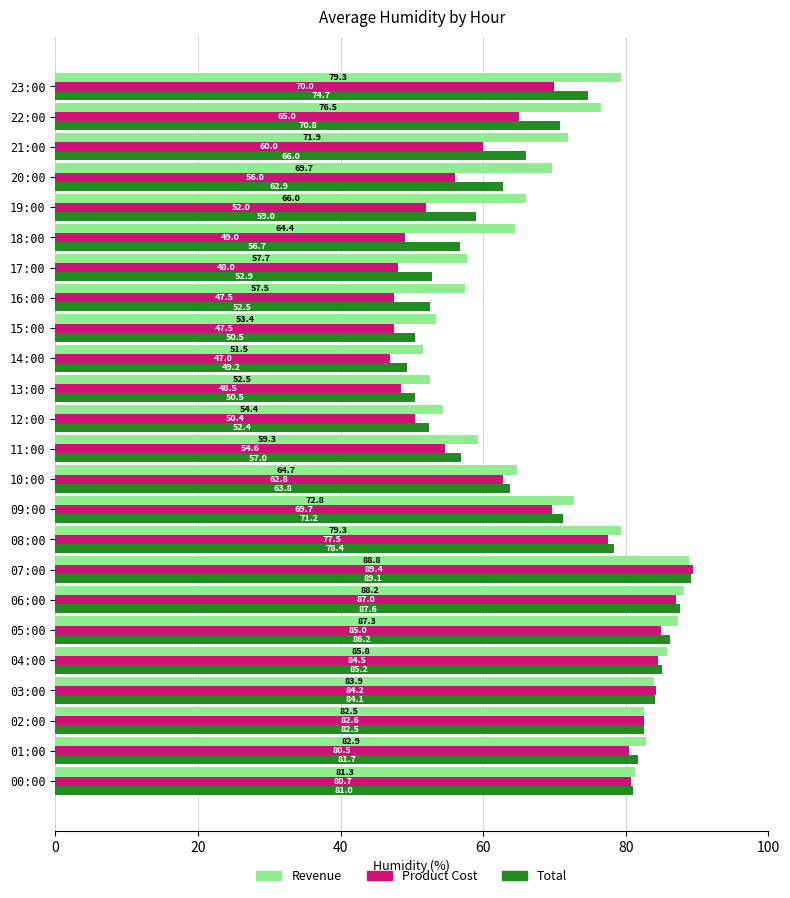

What is the minimum value for Revenue?

51.5